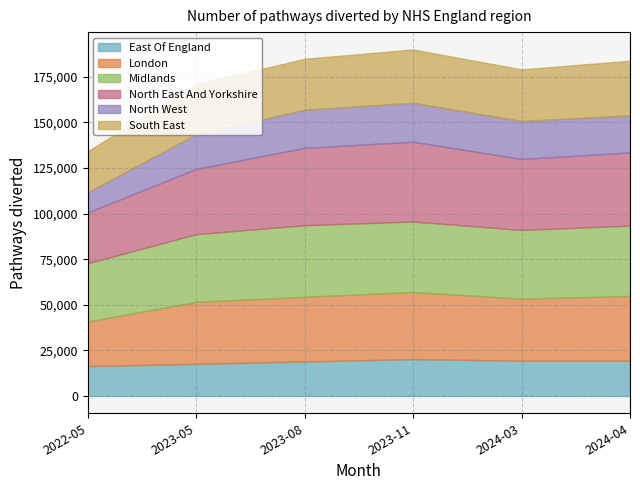

Which series has the largest total across all categories?

North East And Yorkshire